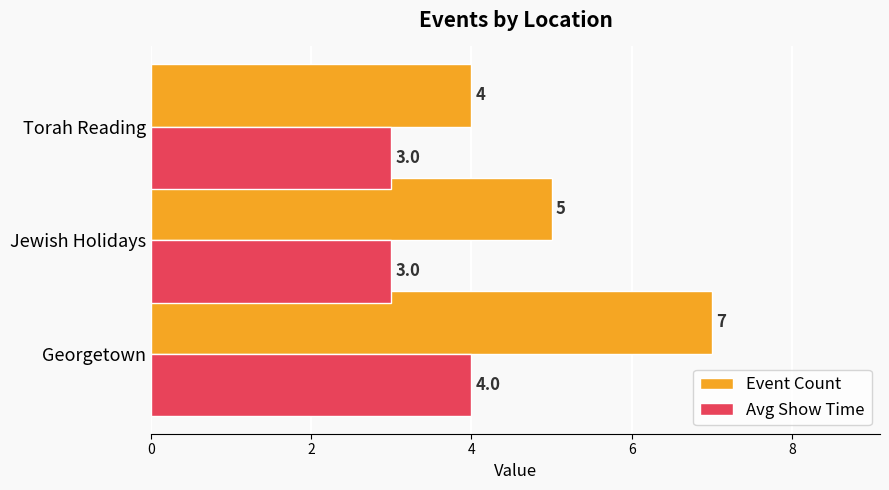

Which series changed the most between Jewish Holidays and Torah Reading?

Event Count